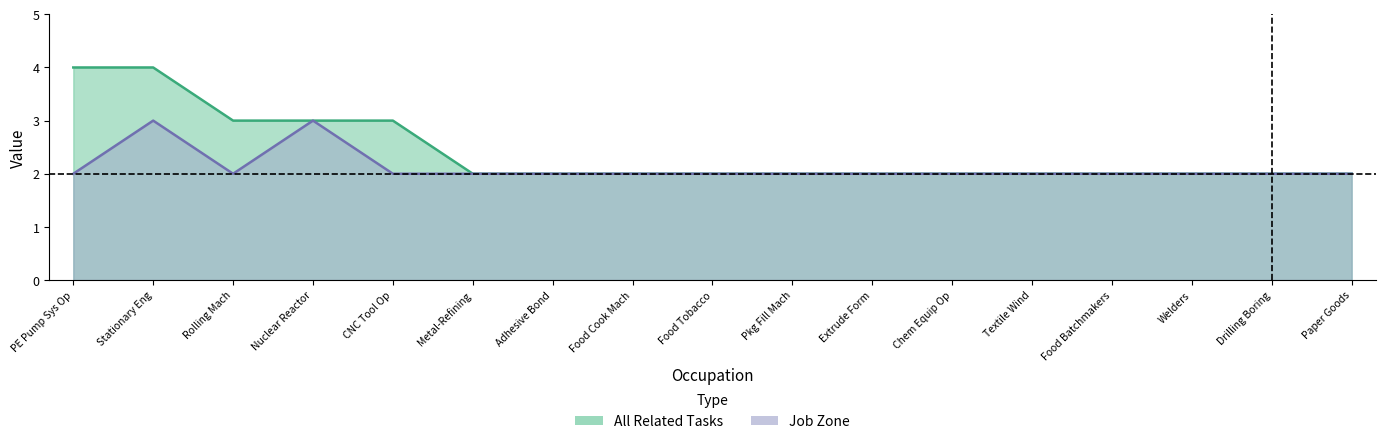

How many interior local valleys does the Job Zone series have?

1